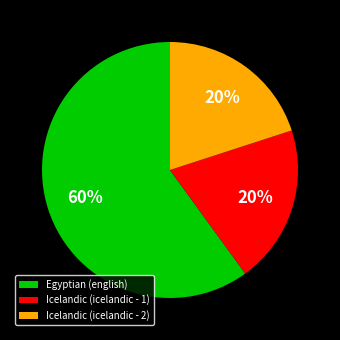

Combined, do Icelandic (icelandic - 1) and Egyptian (english) account for over 50%?

Yes